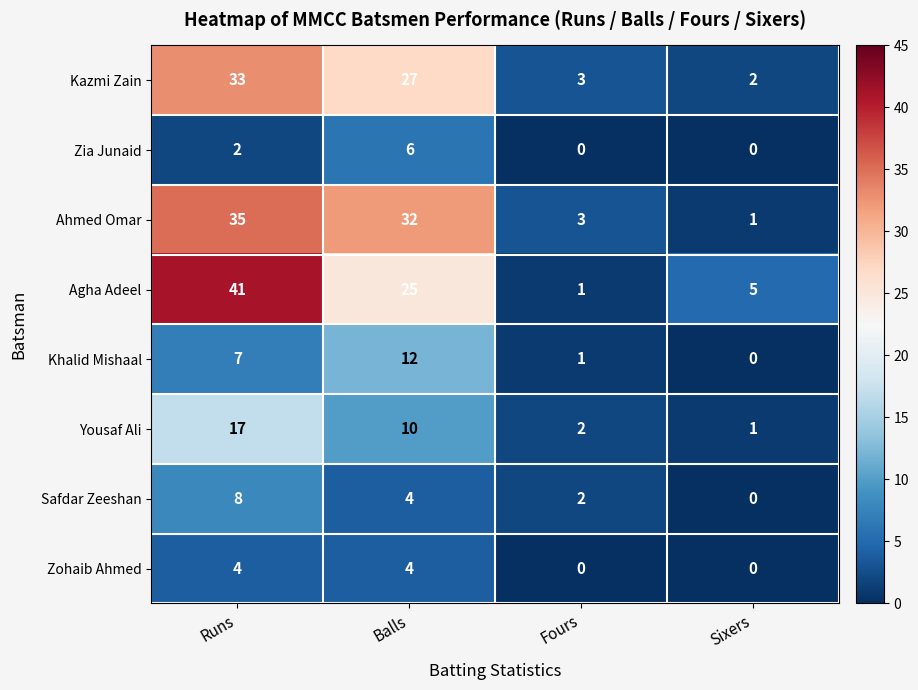

What is the sum of the Kazmi Zain values at Balls and Sixers?

29